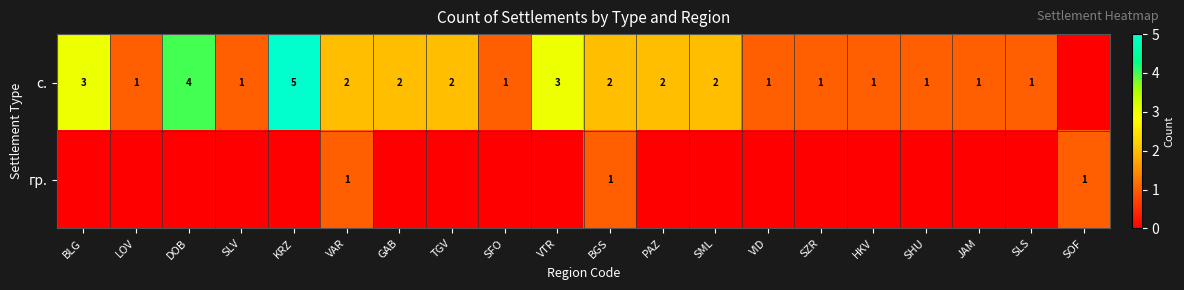

Is it true that с. equals 2 at PAZ?

True